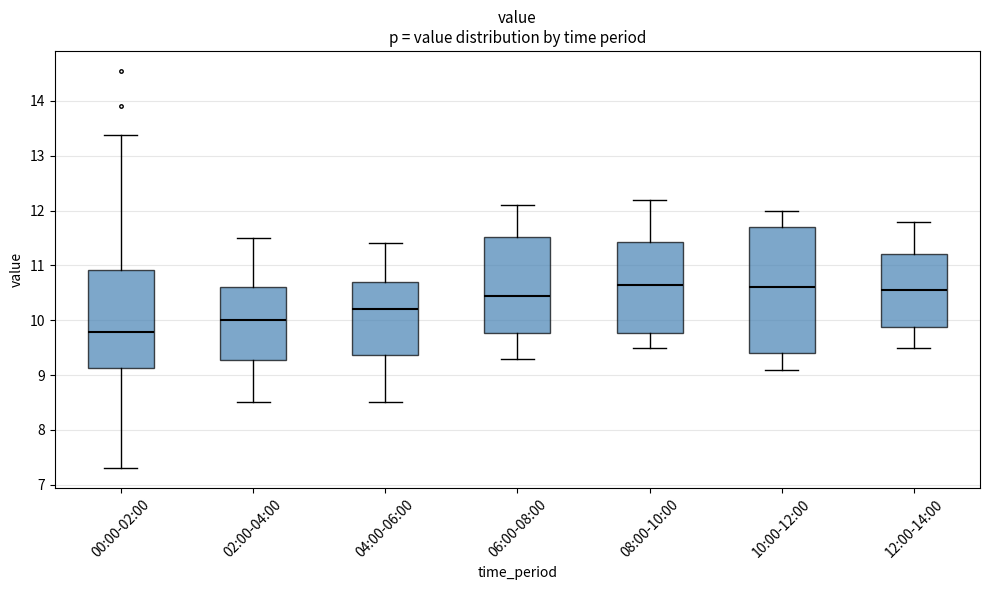

Reading left to right, read every box against the y-axis: the position of its median line, the range the box covers, and the ends of its whiskers. The values are not printed on the chart, so give them approximately, as read against the axis.

00:00-02:00: median 9.8, box 9.1 to 10.9, whiskers 7.3 to 13.4
02:00-04:00: median 10.0, box 9.3 to 10.6, whiskers 8.5 to 11.5
04:00-06:00: median 10.2, box 9.4 to 10.7, whiskers 8.5 to 11.4
06:00-08:00: median 10.5, box 9.8 to 11.5, whiskers 9.3 to 12.1
08:00-10:00: median 10.7, box 9.8 to 11.4, whiskers 9.5 to 12.2
10:00-12:00: median 10.6, box 9.4 to 11.7, whiskers 9.1 to 12.0
12:00-14:00: median 10.6, box 9.9 to 11.2, whiskers 9.5 to 11.8